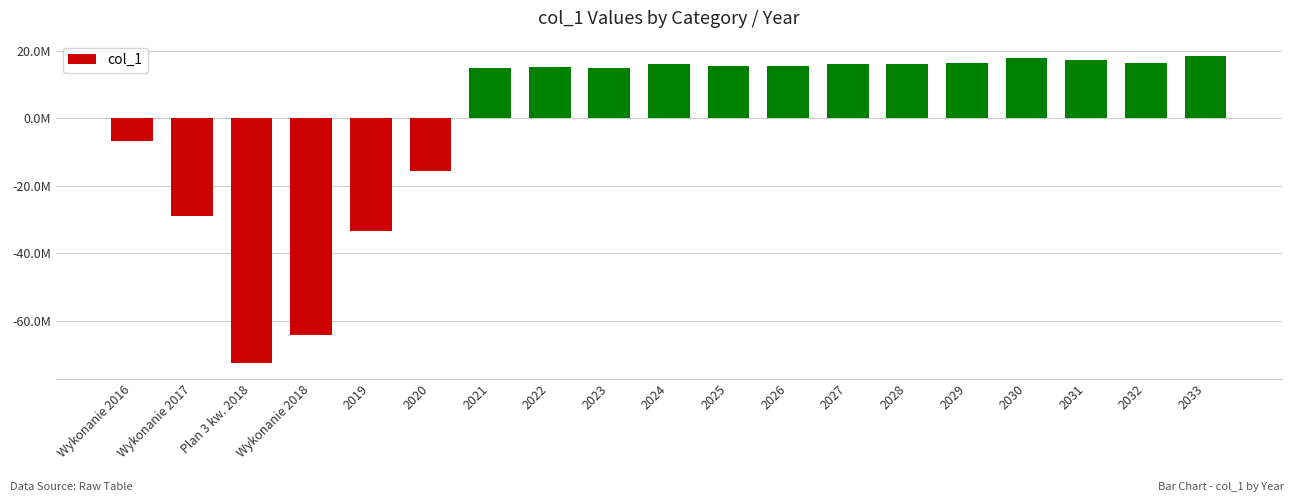

Reading left to right, list all the values displayed in this chart.

-6623907.0	-28862966.9	-72656829.8	-64350027.3	-33306802.5	-15736549.1	15000000.0	15259000.0	15000000.0	16100000.0	15500000.0	15600000.0	16100000.0	16000000.0	16300000.0	17900000.0	17314161.4	16434673.7	18487713.9